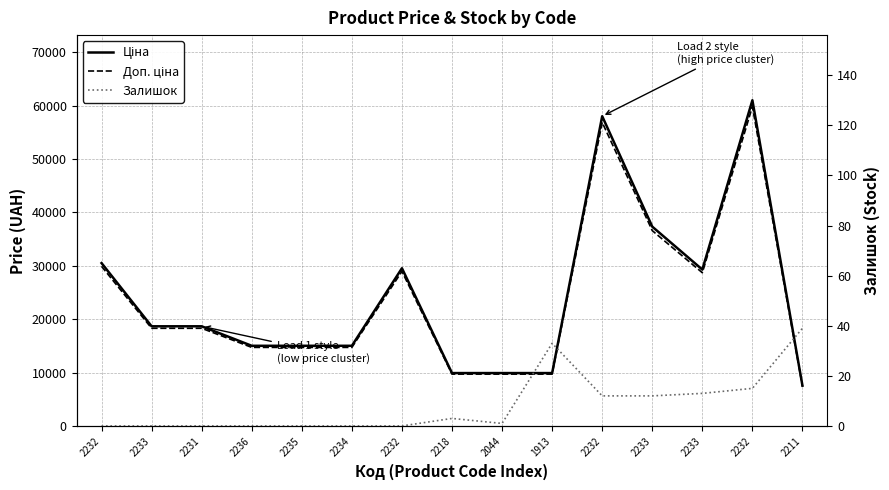

How many values in the Ціна series are below 18671?

7